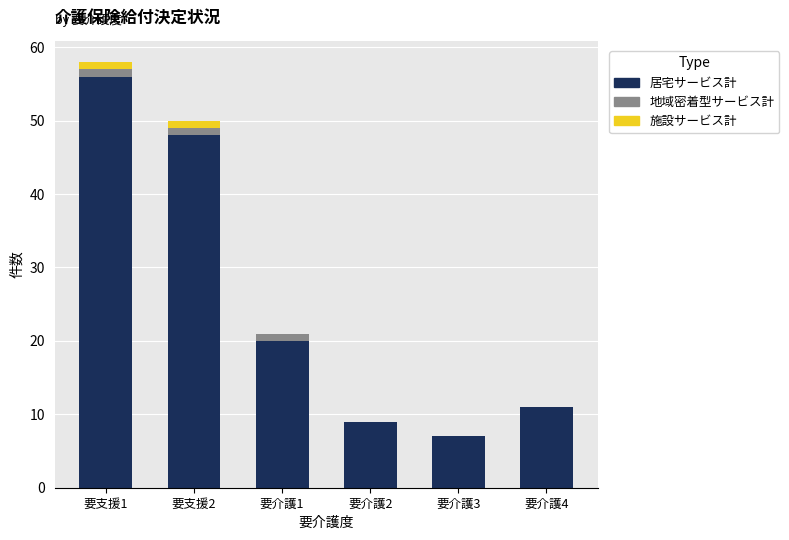

At which category is the sum across all series the highest?

要支援1